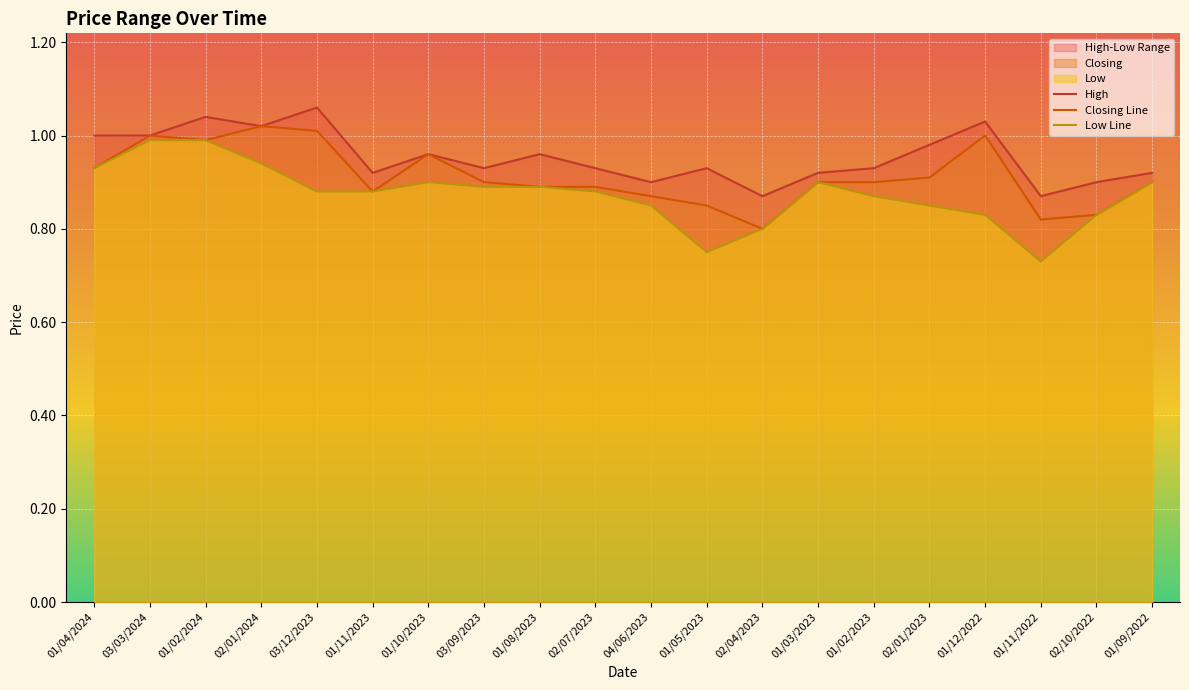

At which category does High reach its first local valley?

02/01/2024